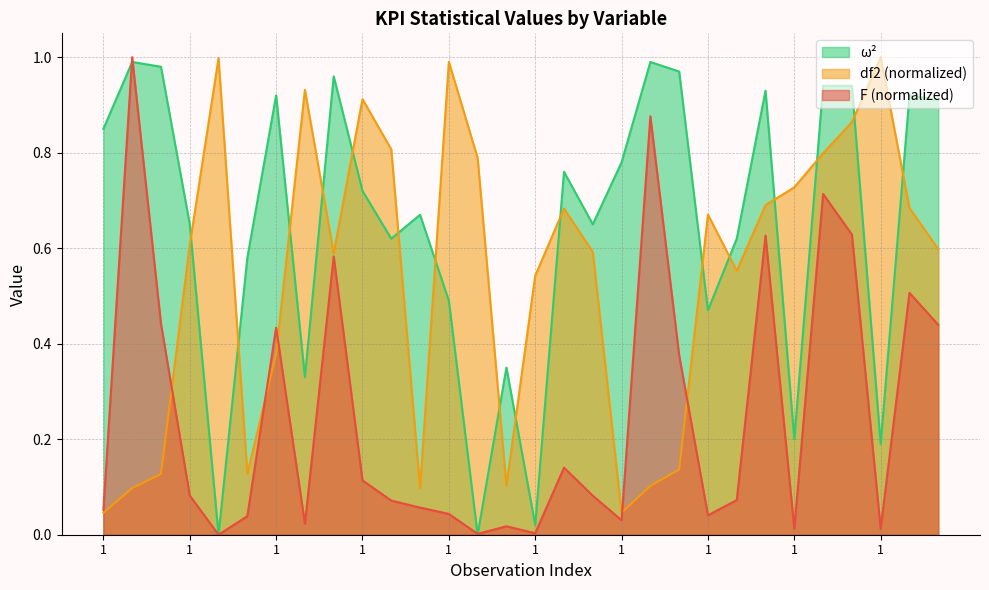

List the series in order of their peak value, lowest first.

omega2, df2, F